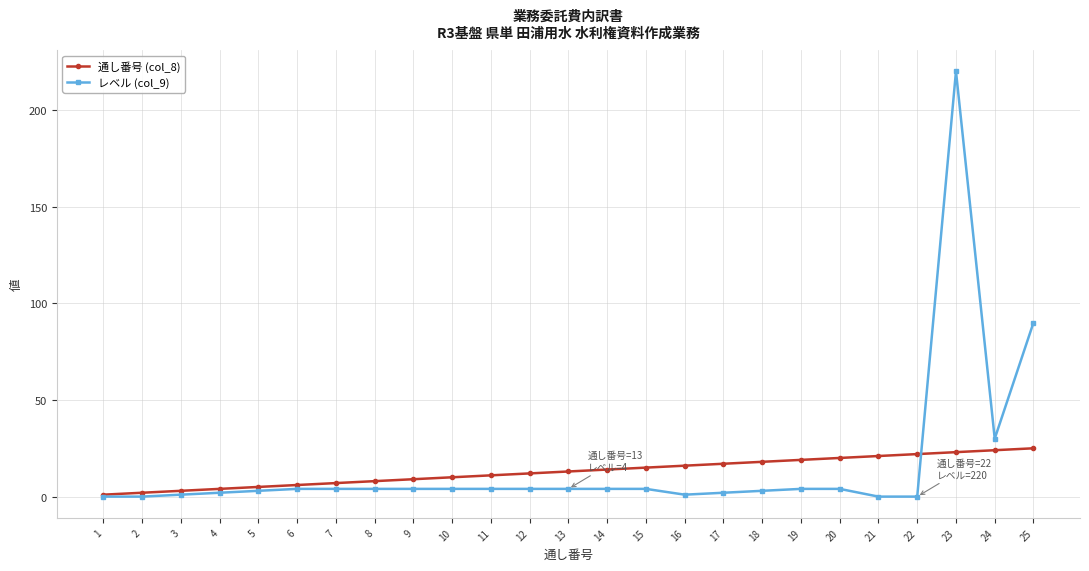

Does the chart display data point markers on the line(s)?

Yes